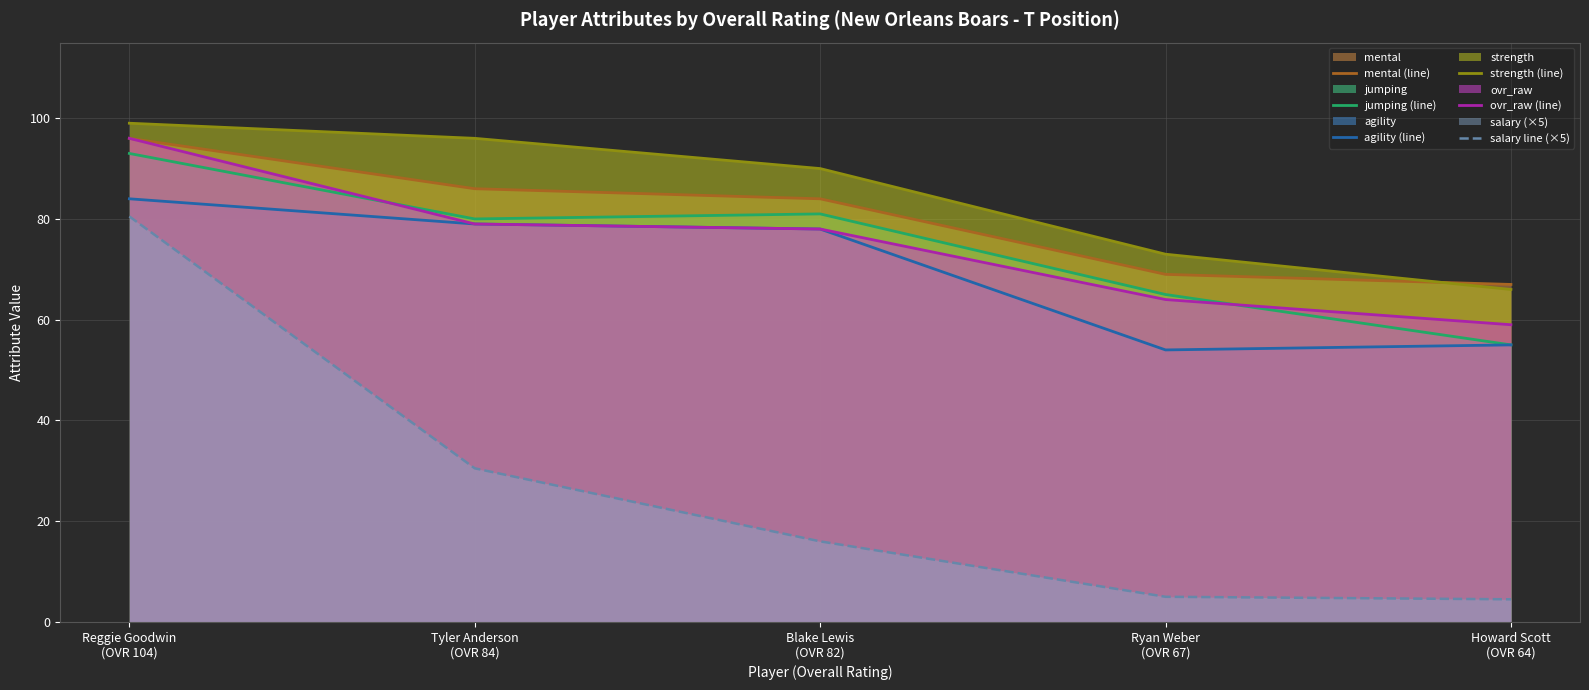

Where is strength (line) nearest to the value 82?

Blake Lewis
(OVR 82)